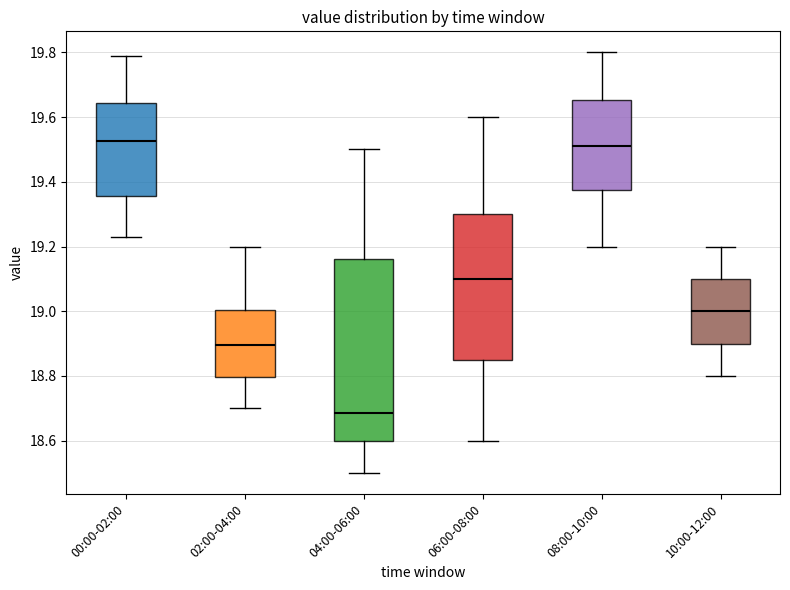

Reading left to right, transcribe this box plot: for each box, give where its median line is, the range the box spans, and where its two whiskers end, as read against the y-axis. The values are not printed on the chart, so give them approximately, as read against the axis.

00:00-02:00: median 19.52, box 19.36 to 19.64, whiskers 19.24 to 19.80
02:00-04:00: median 18.90, box 18.80 to 19.00, whiskers 18.70 to 19.20
04:00-06:00: median 18.68, box 18.60 to 19.16, whiskers 18.50 to 19.50
06:00-08:00: median 19.10, box 18.86 to 19.30, whiskers 18.60 to 19.60
08:00-10:00: median 19.52, box 19.38 to 19.66, whiskers 19.20 to 19.80
10:00-12:00: median 19.00, box 18.90 to 19.10, whiskers 18.80 to 19.20